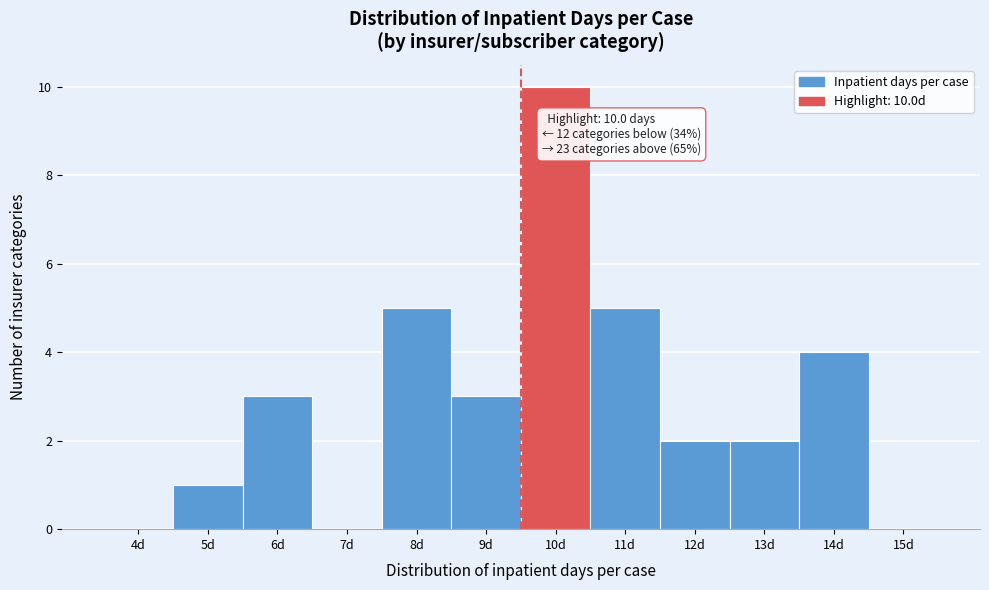

Reading right to left, extract all data points from this chart.

15d=0	14d=4	13d=2	12d=2	11d=5	10d=10	9d=3	8d=5	7d=0	6d=3	5d=1	4d=0